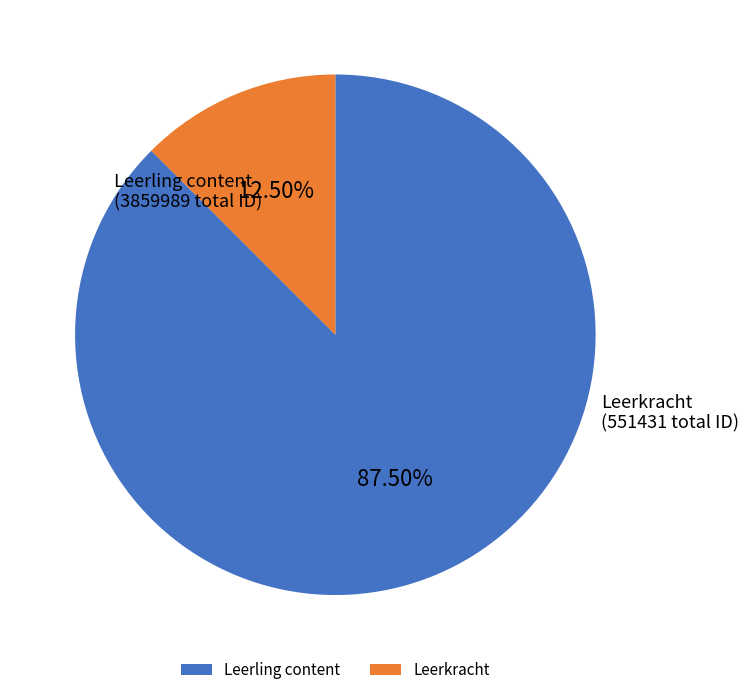

Combined, do Leerkracht and Leerling content account for over 50%?

Yes